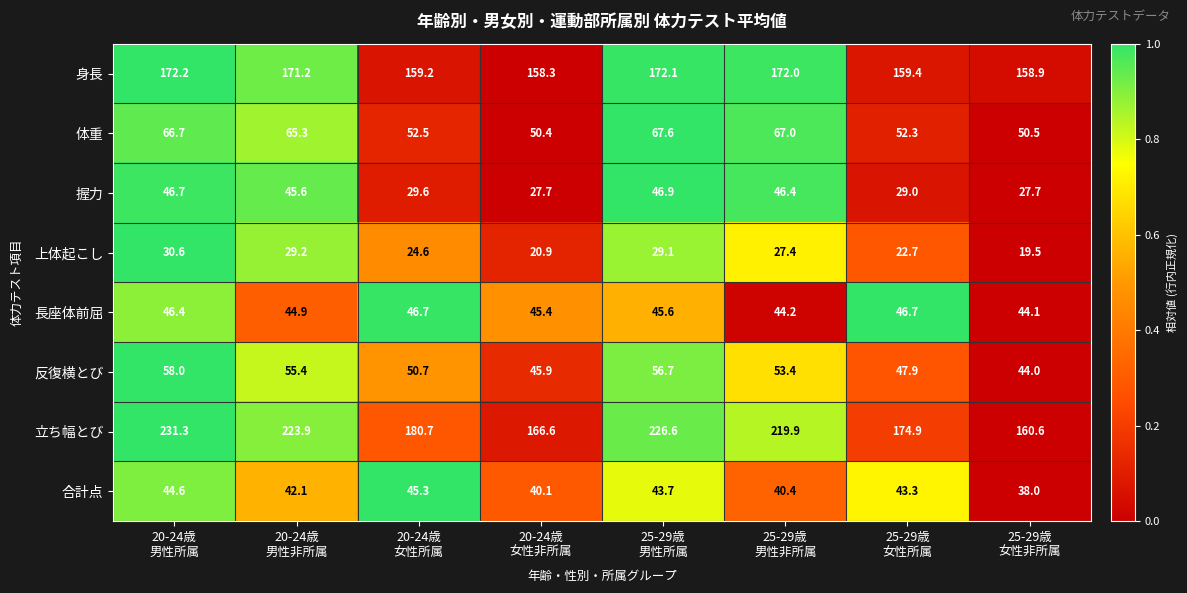

Count the number of data series in this chart.

8